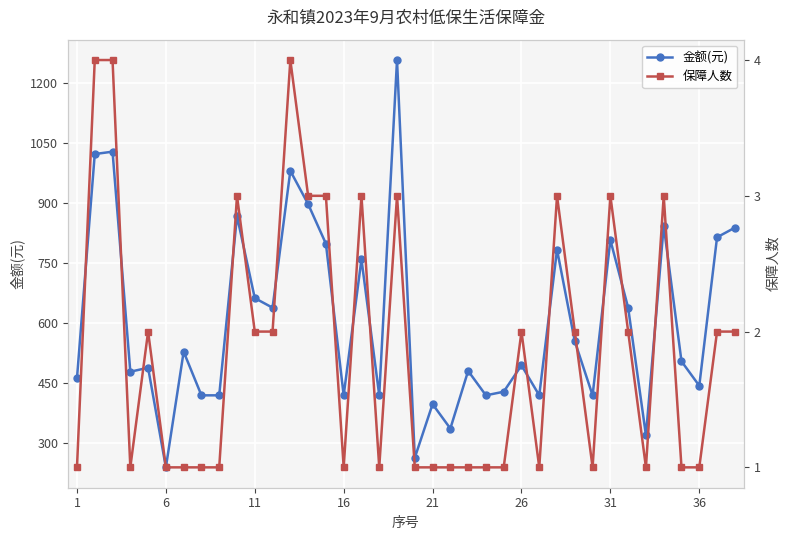

True or false: 金额(元) has more than 1 points higher than both neighbors.

True